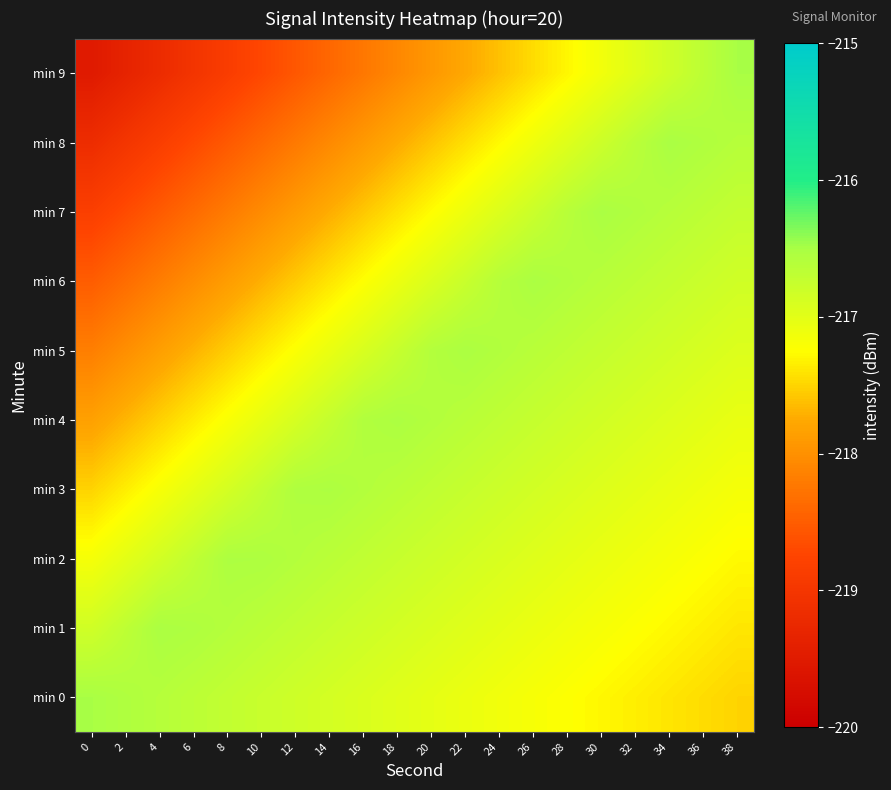

Reading left to right, what are all the values shown in this chart?

min 0: 0=-216.5	2=-216.6	4=-216.6	6=-216.7	8=-216.7	10=-216.8	12=-216.8	14=-216.9	16=-216.9	18=-217.0	20=-217.0	22=-217.1	24=-217.1	26=-217.2	28=-217.2	30=-217.3	32=-217.3	34=-217.4	36=-217.4	38=-217.5
min 1: 0=-216.8	2=-216.7	4=-216.5	6=-216.5	8=-216.6	10=-216.7	12=-216.7	14=-216.8	16=-216.8	18=-216.9	20=-216.9	22=-217.0	24=-217.0	26=-217.1	28=-217.1	30=-217.2	32=-217.2	34=-217.3	36=-217.3	38=-217.4
min 2: 0=-217.2	2=-217.0	4=-216.9	6=-216.7	8=-216.5	10=-216.5	12=-216.6	14=-216.6	16=-216.7	18=-216.8	20=-216.8	22=-216.9	24=-216.9	26=-217.0	28=-217.0	30=-217.1	32=-217.1	34=-217.2	36=-217.2	38=-217.3
min 3: 0=-217.5	2=-217.3	4=-217.2	6=-217.0	8=-216.9	10=-216.7	12=-216.6	14=-216.5	16=-216.6	18=-216.6	20=-216.7	22=-216.7	24=-216.8	26=-216.9	28=-216.9	30=-217.0	32=-217.0	34=-217.1	36=-217.1	38=-217.2
min 4: 0=-217.8	2=-217.7	4=-217.5	6=-217.4	8=-217.2	10=-217.0	12=-216.9	14=-216.7	16=-216.6	18=-216.5	20=-216.6	22=-216.6	24=-216.7	26=-216.7	28=-216.8	30=-216.8	32=-216.9	34=-217.0	36=-217.0	38=-217.1
min 5: 0=-218.2	2=-218.0	4=-217.9	6=-217.7	8=-217.5	10=-217.4	12=-217.2	14=-217.1	16=-216.9	18=-216.7	20=-216.6	22=-216.5	24=-216.6	26=-216.6	28=-216.7	30=-216.7	32=-216.8	34=-216.8	36=-216.9	38=-216.9
min 6: 0=-218.5	2=-218.3	4=-218.2	6=-218.0	8=-217.9	10=-217.7	12=-217.6	14=-217.4	16=-217.2	18=-217.1	20=-216.9	22=-216.8	24=-216.6	26=-216.5	28=-216.6	30=-216.6	32=-216.7	34=-216.7	36=-216.8	38=-216.8
min 7: 0=-218.8	2=-218.7	4=-218.5	6=-218.4	8=-218.2	10=-218.0	12=-217.9	14=-217.7	16=-217.6	18=-217.4	20=-217.3	22=-217.1	24=-216.9	26=-216.8	28=-216.6	30=-216.5	32=-216.6	34=-216.6	36=-216.7	38=-216.7
min 8: 0=-219.2	2=-219.0	4=-218.9	6=-218.7	8=-218.5	10=-218.4	12=-218.2	14=-218.1	16=-217.9	18=-217.7	20=-217.6	22=-217.4	24=-217.3	26=-217.1	28=-217.0	30=-216.8	32=-216.6	34=-216.5	36=-216.6	38=-216.6
min 9: 0=-219.5	2=-219.3	4=-219.2	6=-219.0	8=-218.9	10=-218.7	12=-218.6	14=-218.4	16=-218.2	18=-218.1	20=-217.9	22=-217.8	24=-217.6	26=-217.4	28=-217.3	30=-217.1	32=-217.0	34=-216.8	36=-216.7	38=-216.5